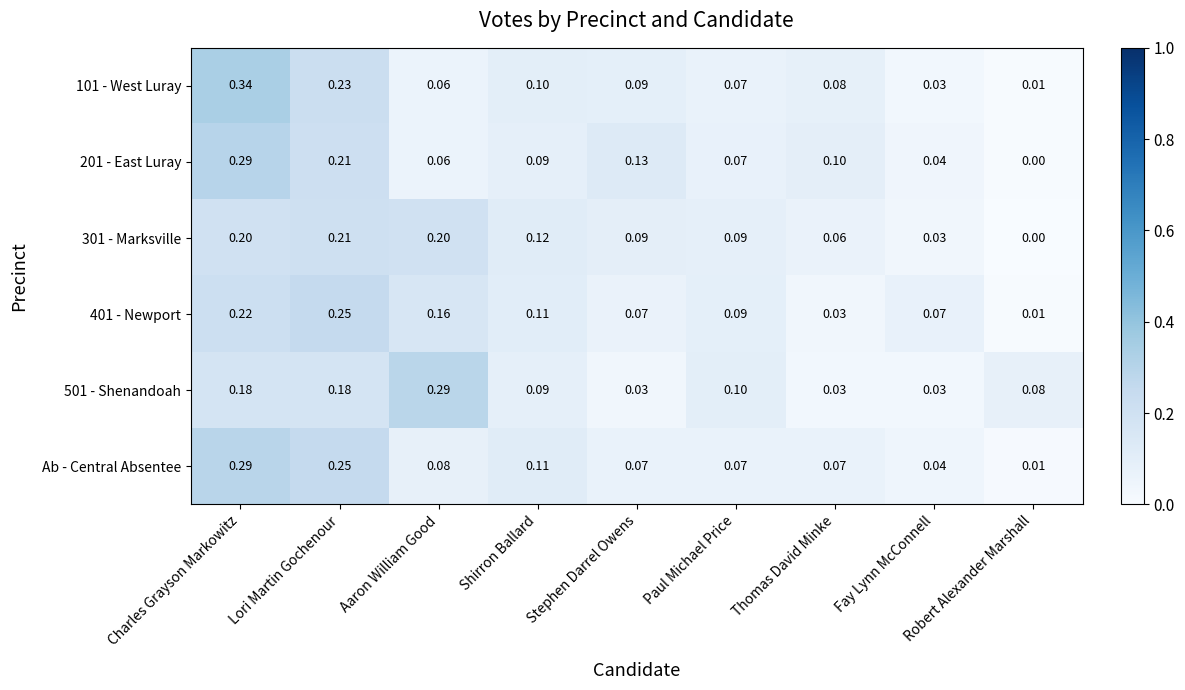

Is the value of 201 - East Luray at Paul Michael Price greater than the value of Ab - Central Absentee at Fay Lynn McConnell?

Yes